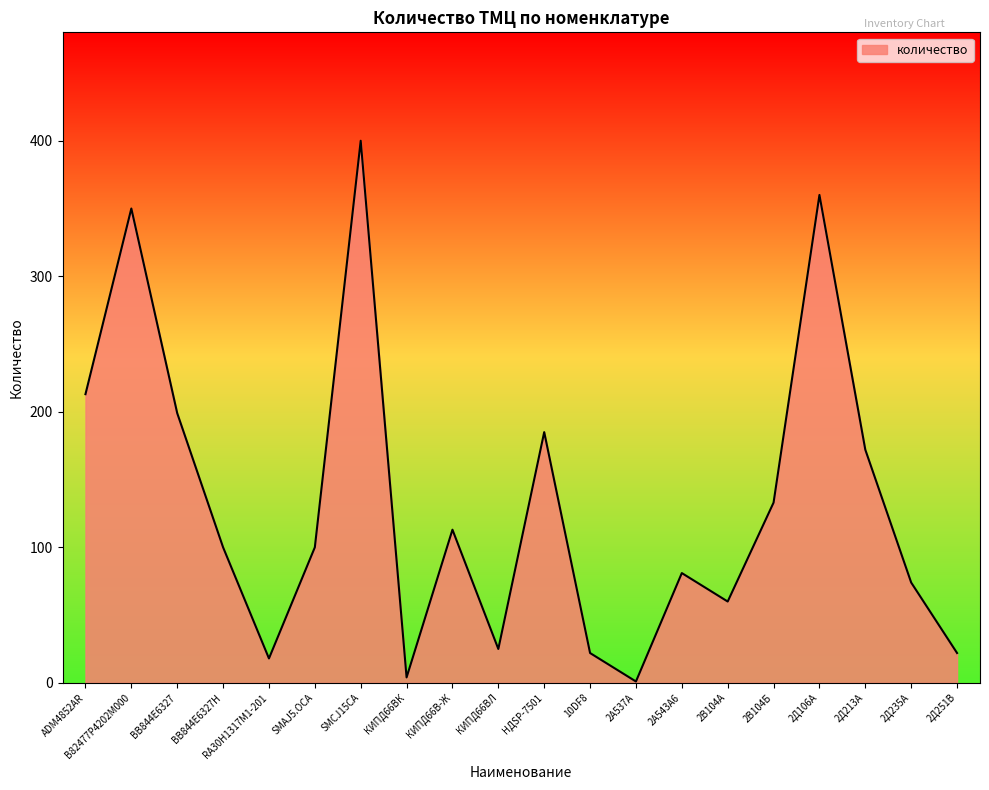

What is the difference between the values at BB844E6327H and НДSP-7501?

85